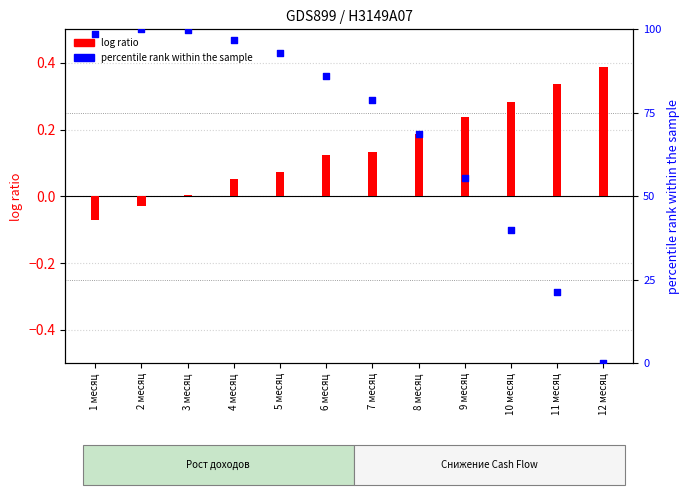

Which series contains the lowest Y value?

log ratio